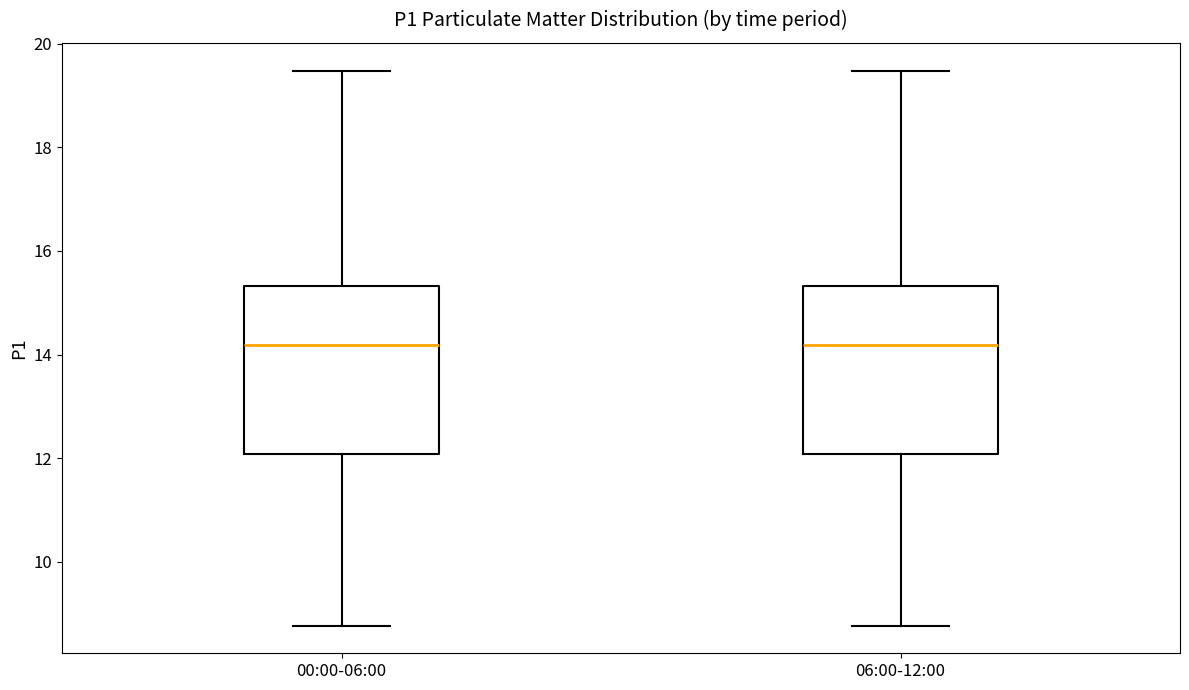

Reading left to right, transcribe this box plot: for each box, give where its median line is, the range the box spans, and where its two whiskers end, as read against the y-axis. The values are not printed on the chart, so give them approximately, as read against the axis.

00:00-06:00: median 14.2, box 12.0 to 15.4, whiskers 8.8 to 19.4
06:00-12:00: median 14.2, box 12.0 to 15.4, whiskers 8.8 to 19.4